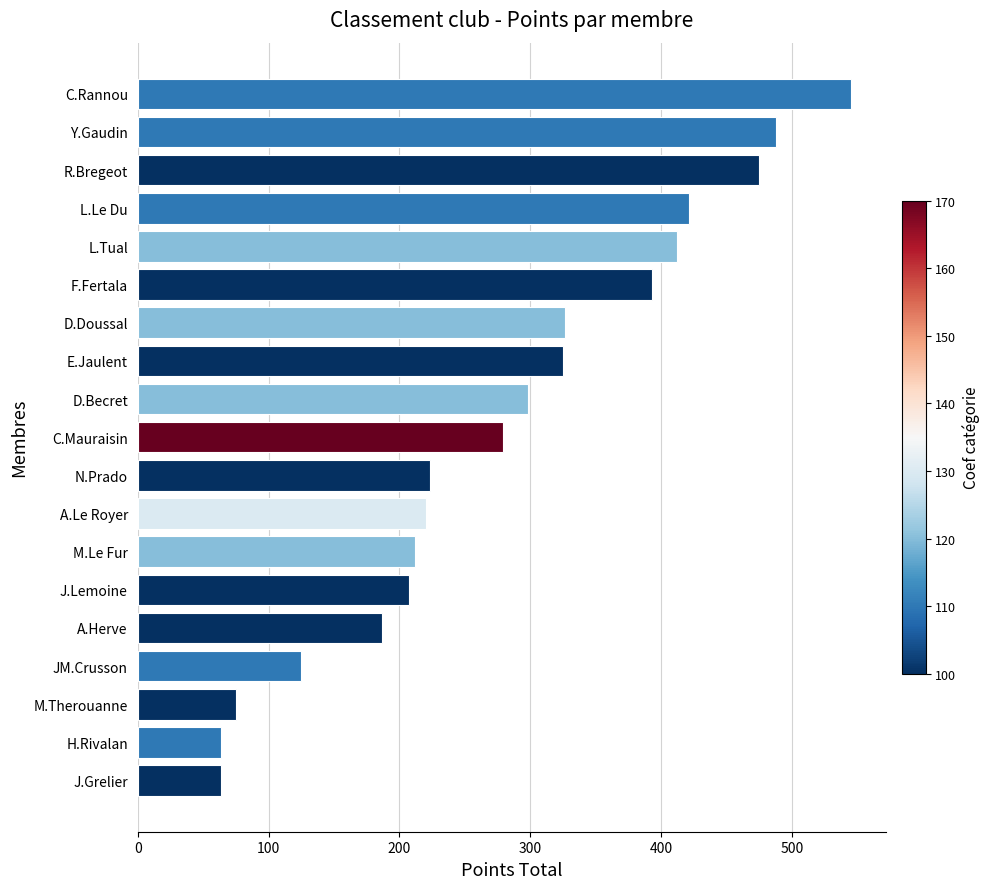

What is the smallest value displayed?

63.5